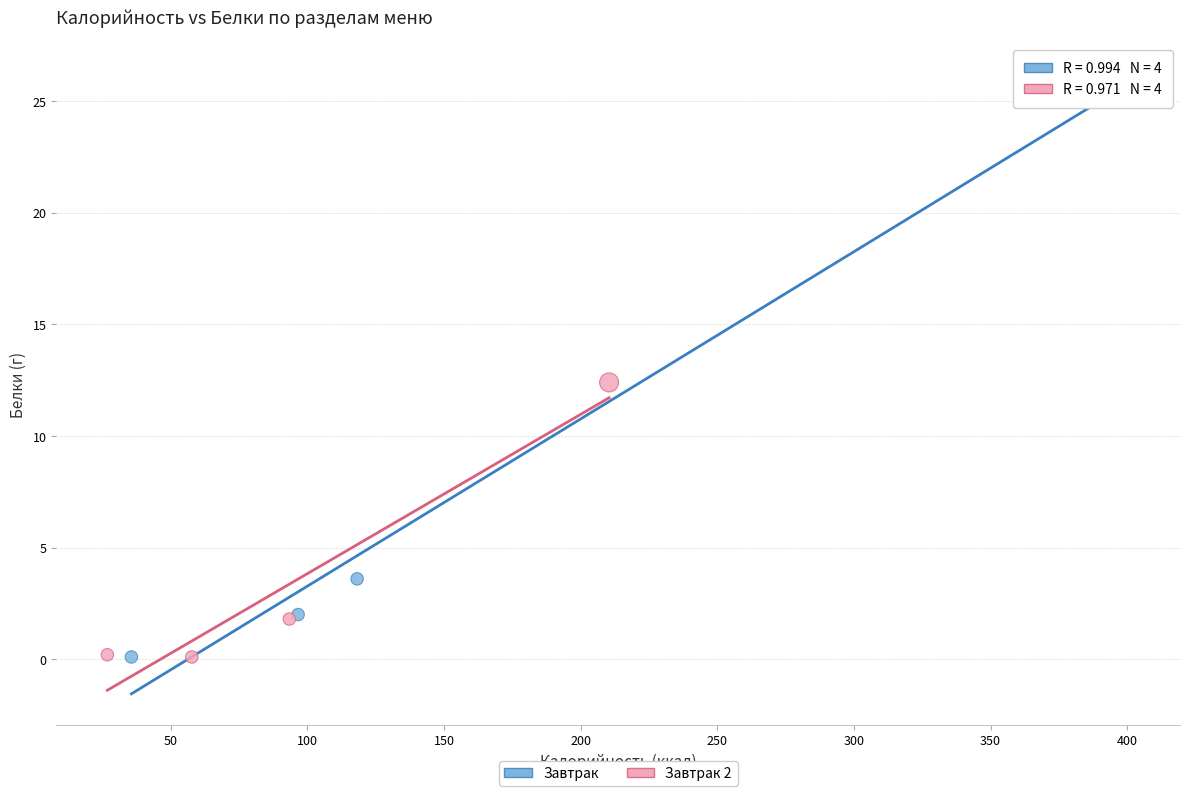

Which series contains the highest Y value?

Завтрак